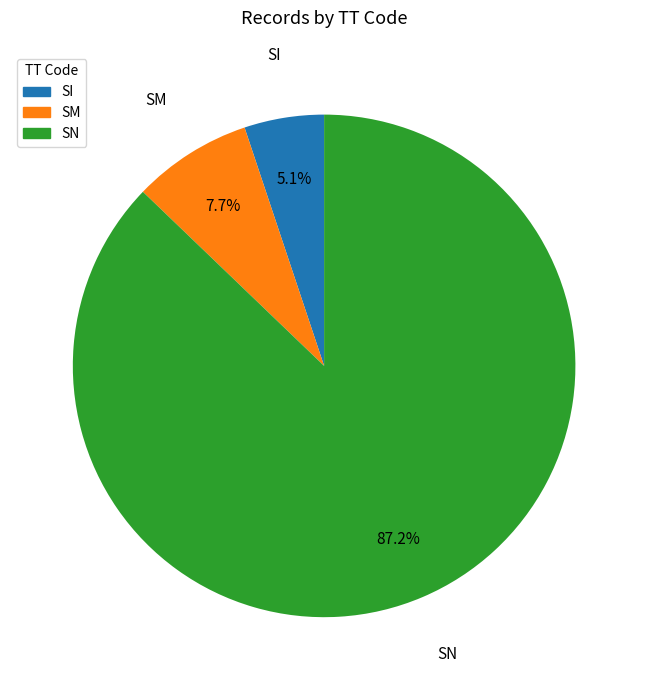

To the nearest percent, what portion does SI represent?

5%